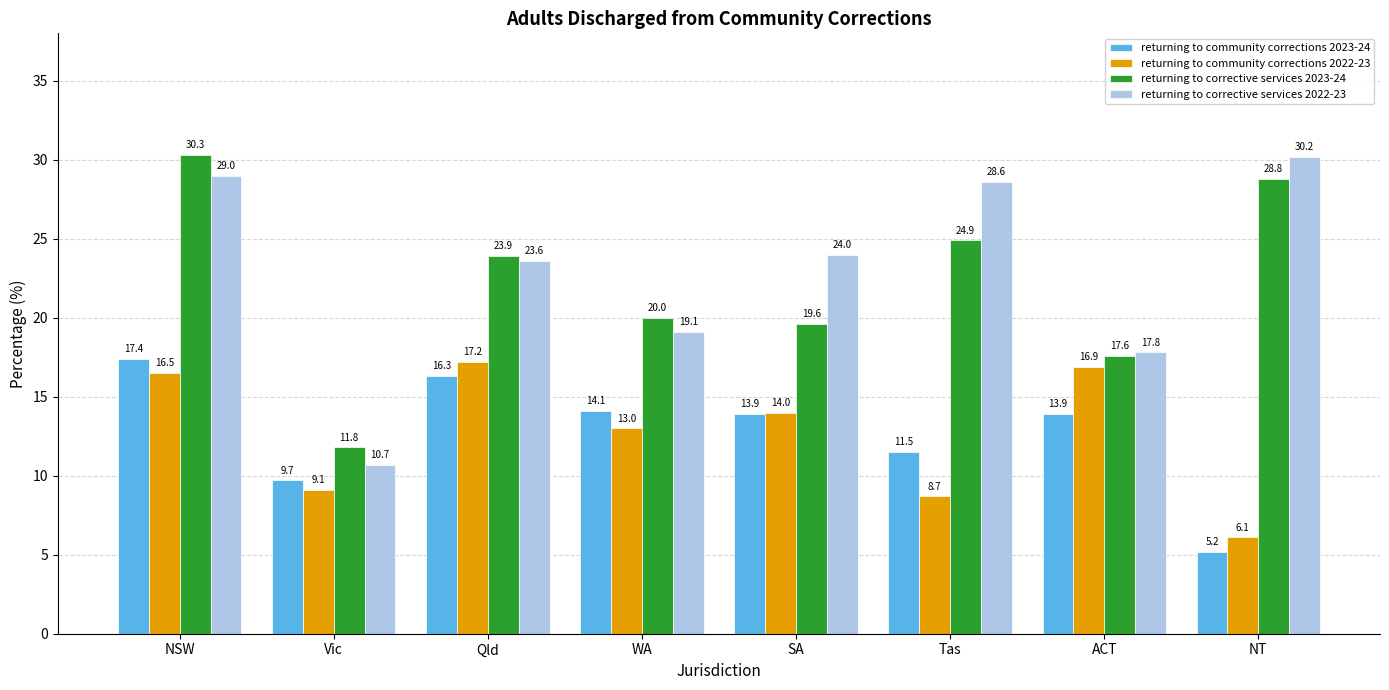

What is the value of the returning to community corrections 2023-24 bar at the 5th from the left?

13.9